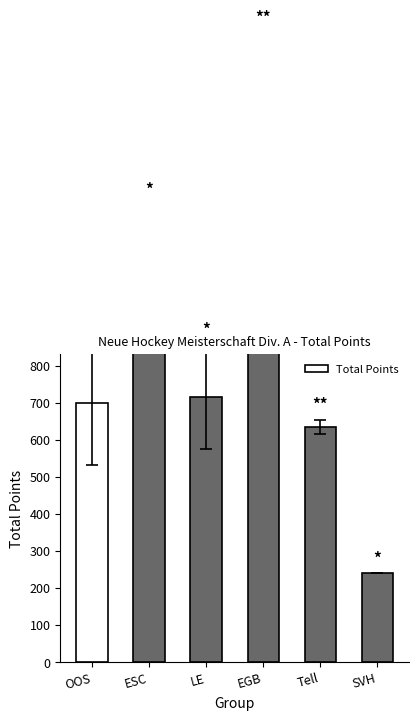

What is the value of the 2nd bar from the left?

1079